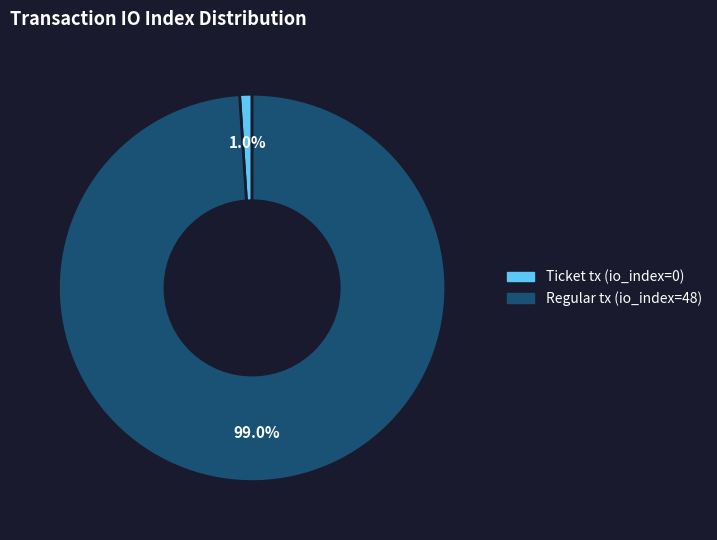

Between Regular tx (io_index=48) and Ticket tx (io_index=0), which is larger?

Regular tx (io_index=48)